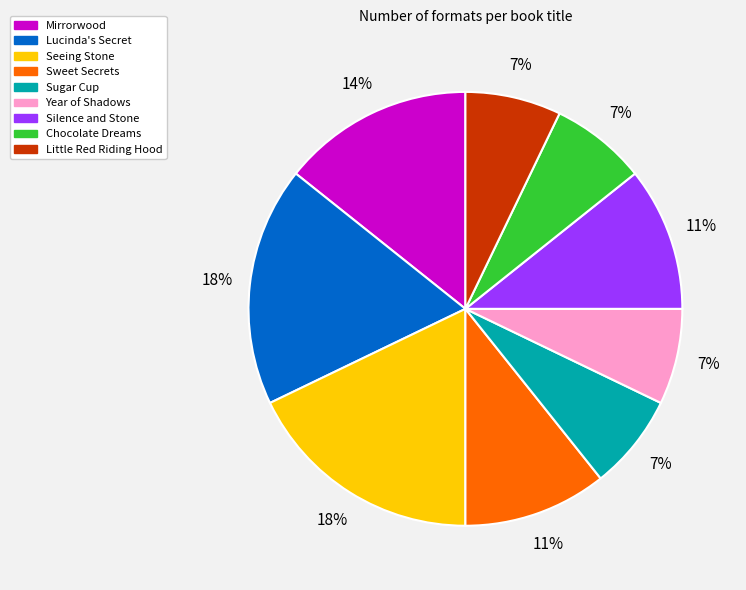

The Chocolate Dreams slice represents 1% of the pie. True or false?

False